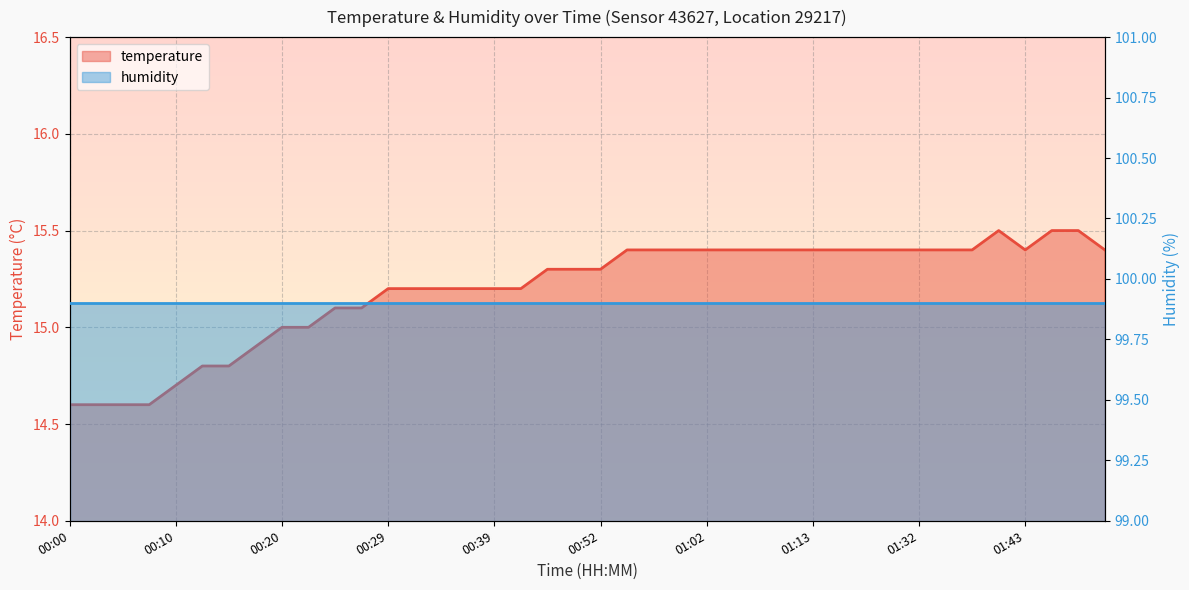

What is the sum of the values at 01:00 and 01:18?

30.8